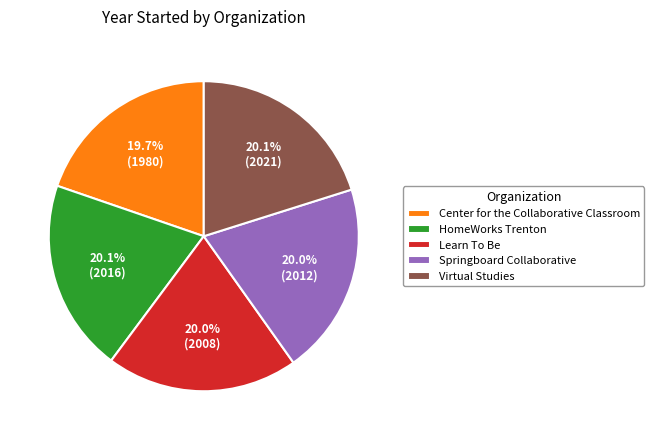

Approximately how many times larger is the value at Center for the Collaborative Classroom compared to HomeWorks Trenton?

1.0